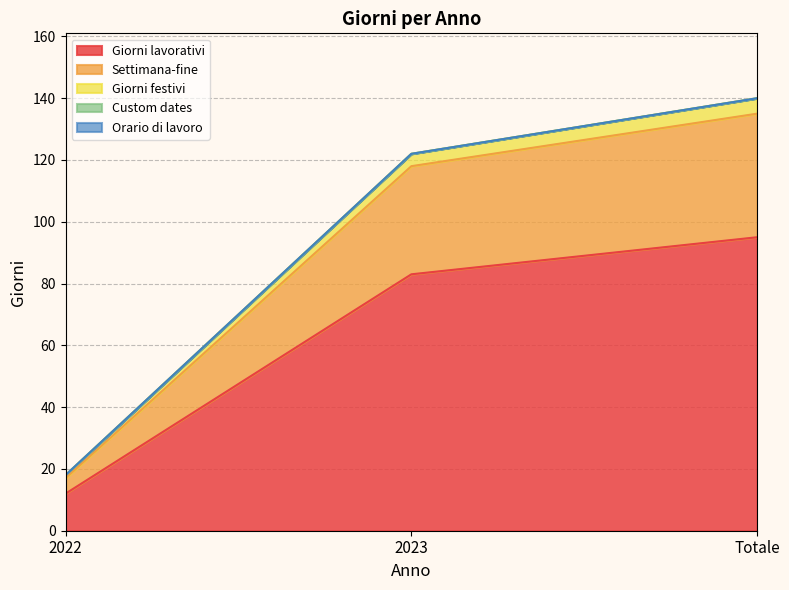

What is the label of the 3rd point from the right?

2022